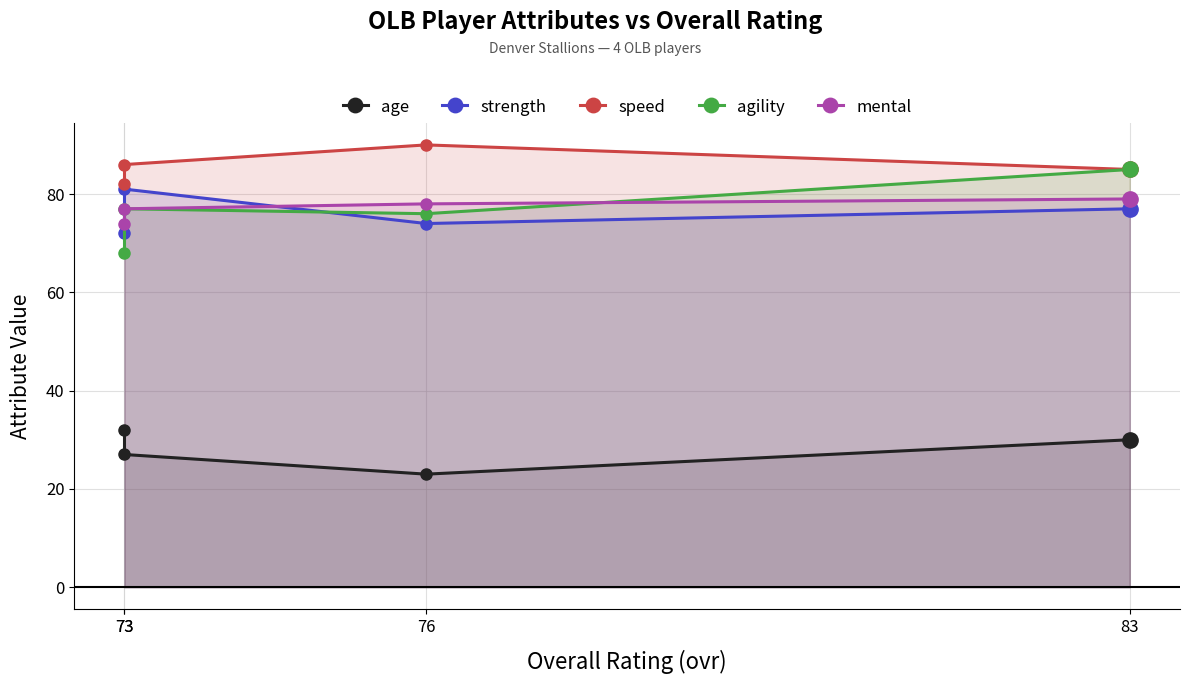

True or false: speed has more than 1 points higher than both neighbors.

False